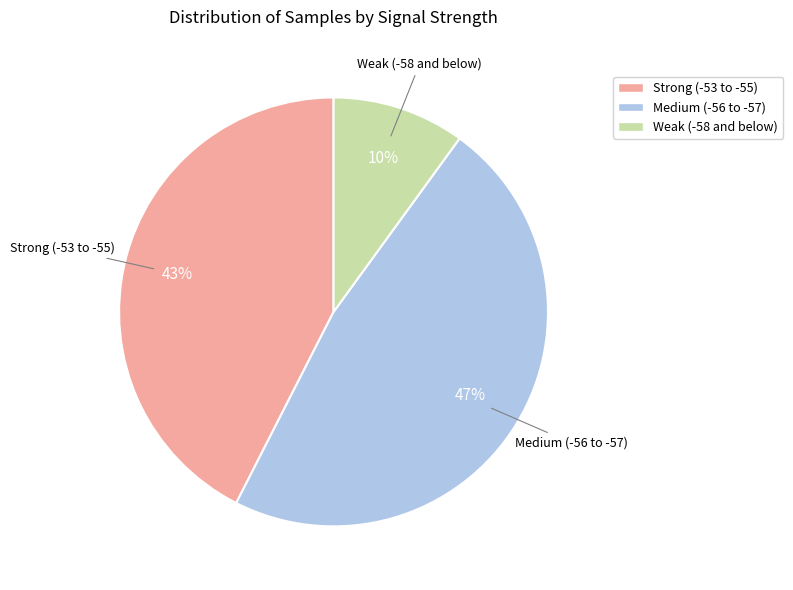

Is there any slice that represents more than half of the pie?

No